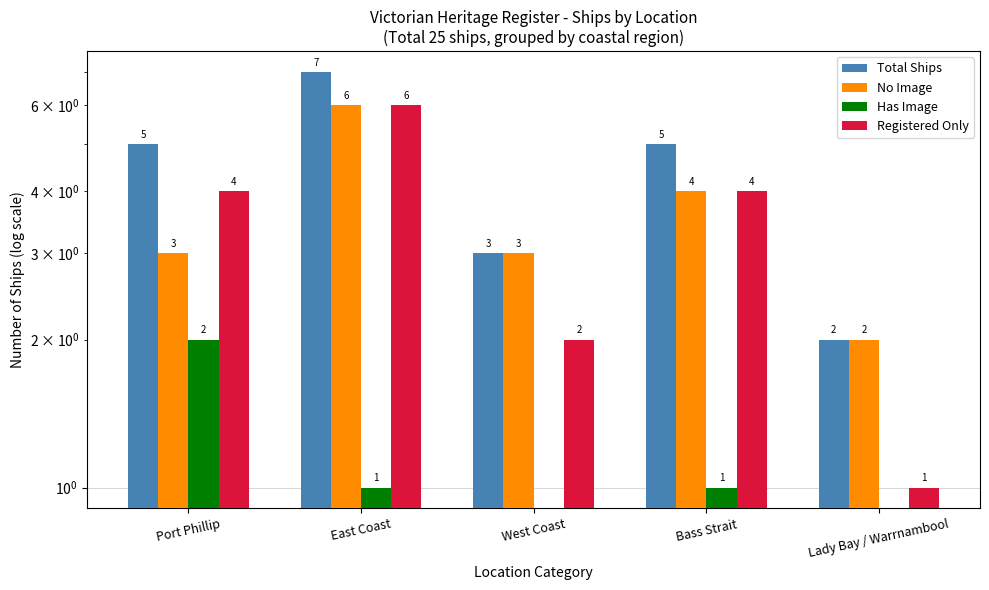

What is the difference between the maximum and minimum values in the Total Ships series?

5